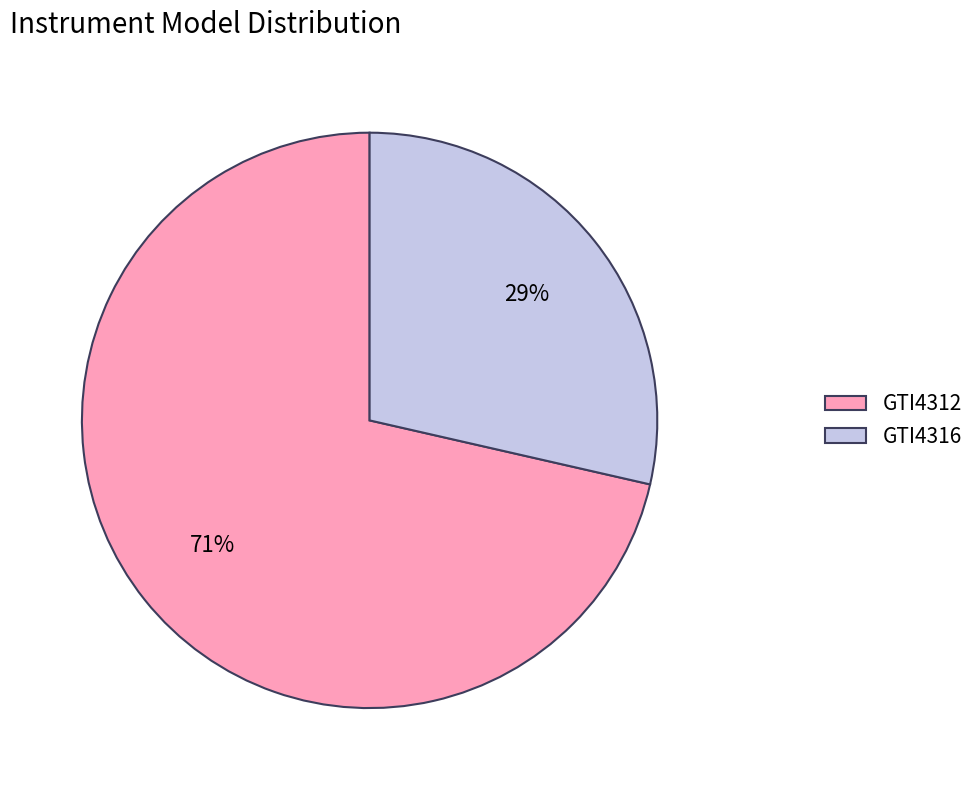

What percentage is the GTI4316 slice, to the nearest percent?

29%